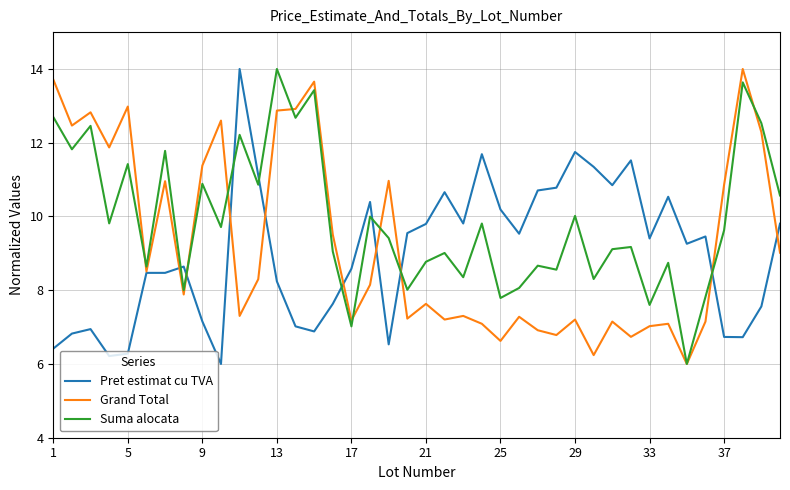

Which series has the largest total across all categories?

Suma alocata